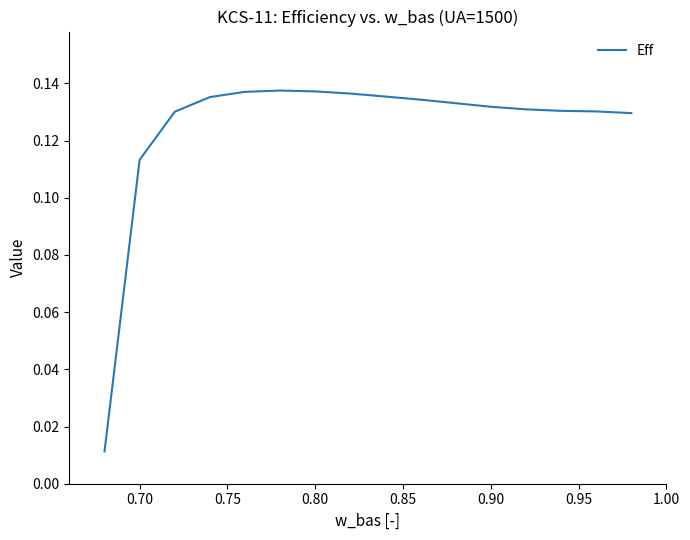

Is this an area chart (filled region under the line)?

No